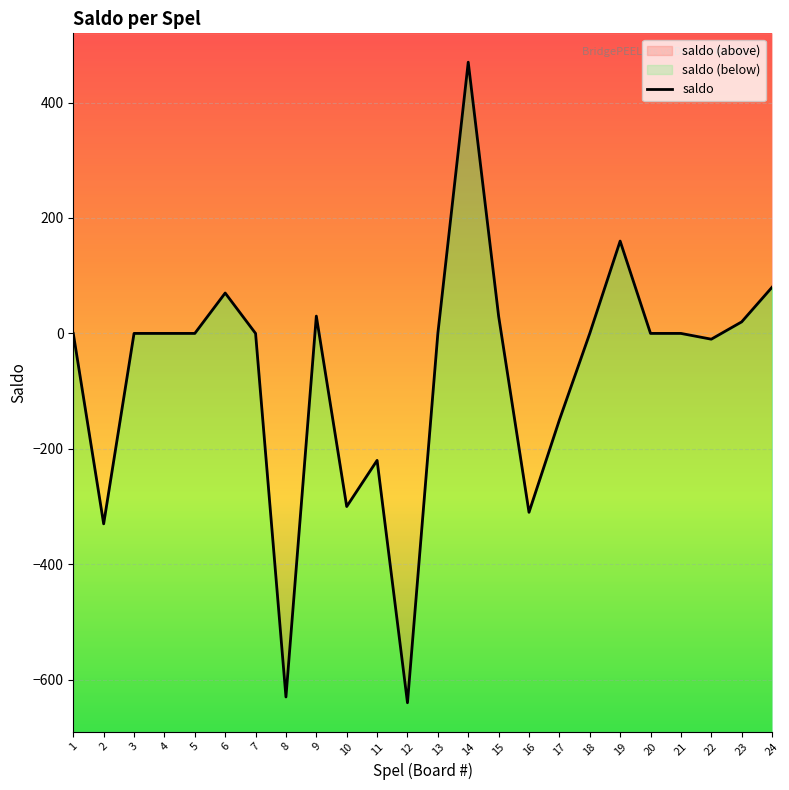

How many data points are above 0?

7